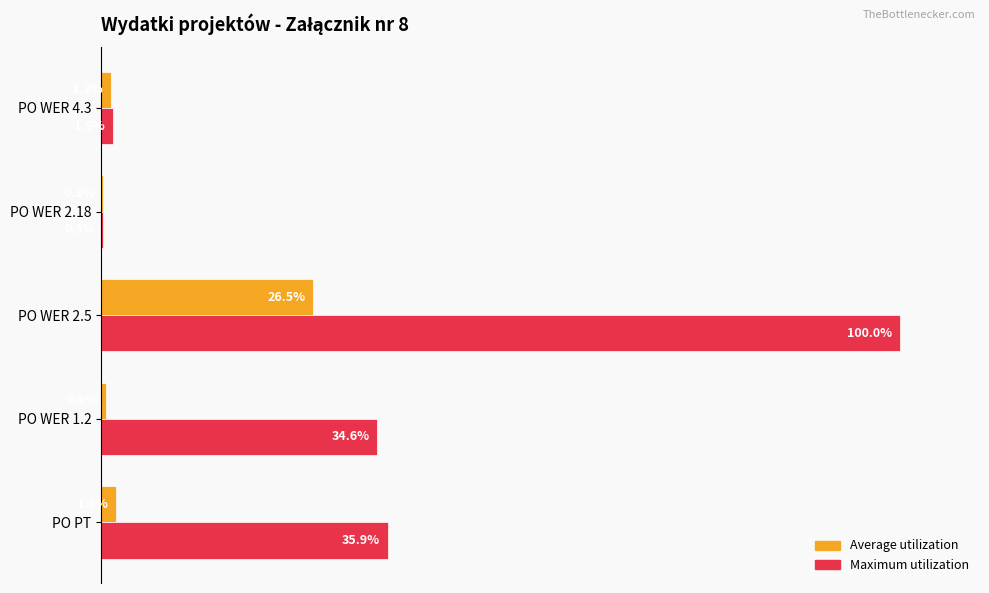

Which category has the highest value across all series?

PO WER 2.5